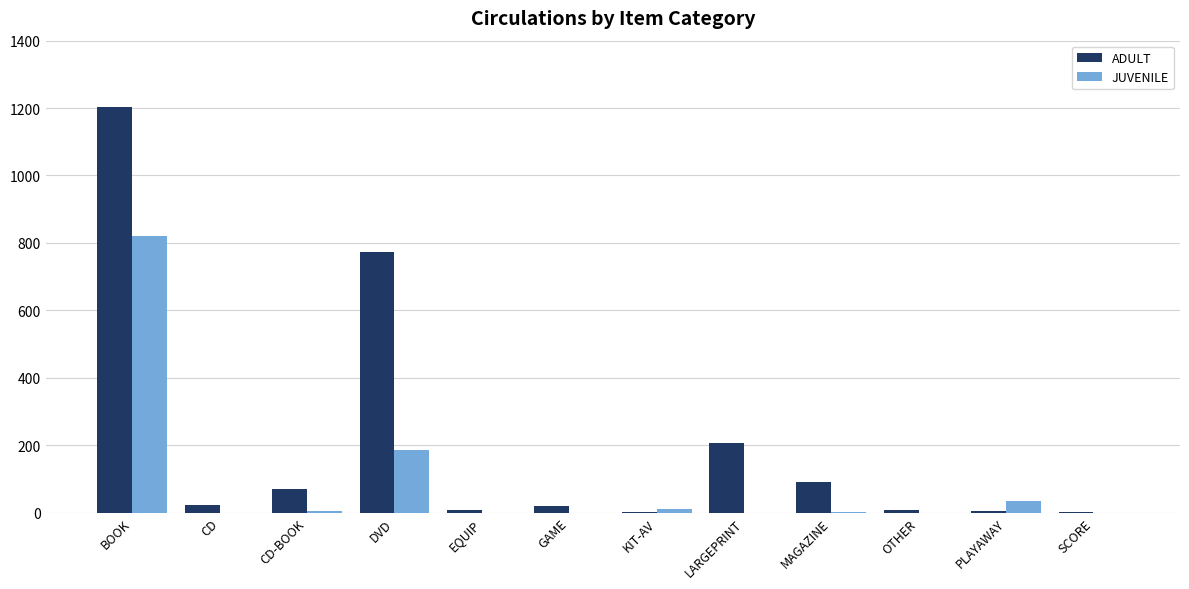

How many data points does each series have?

12